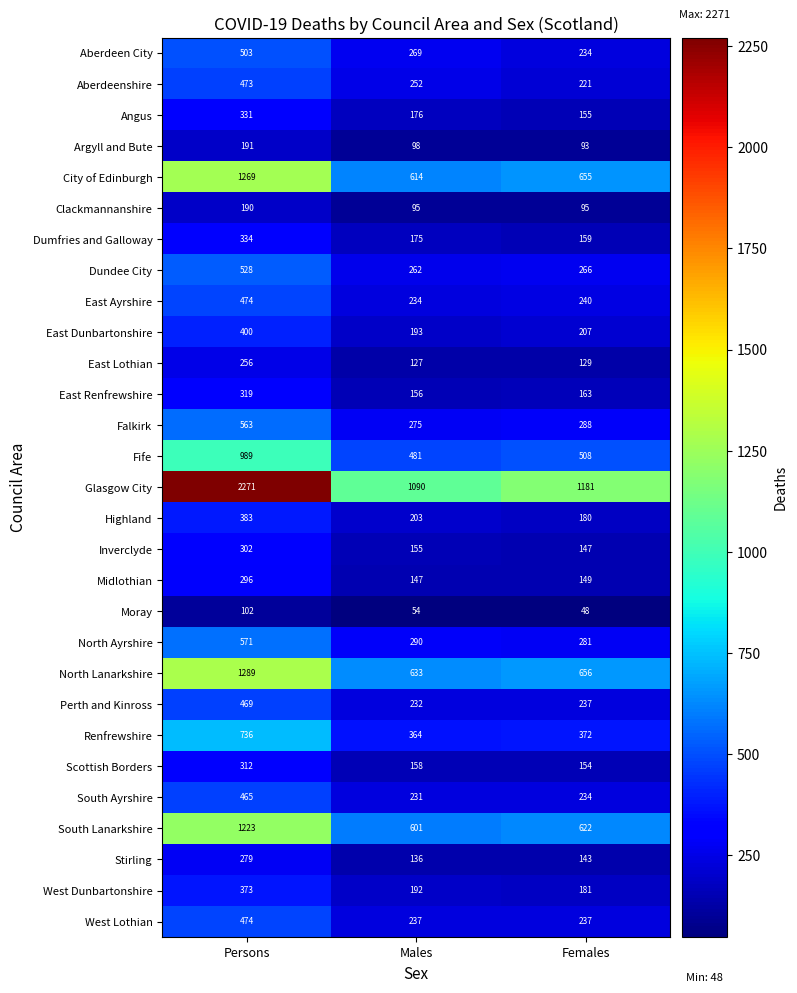

How many Highland values are between 180 and 383?

3